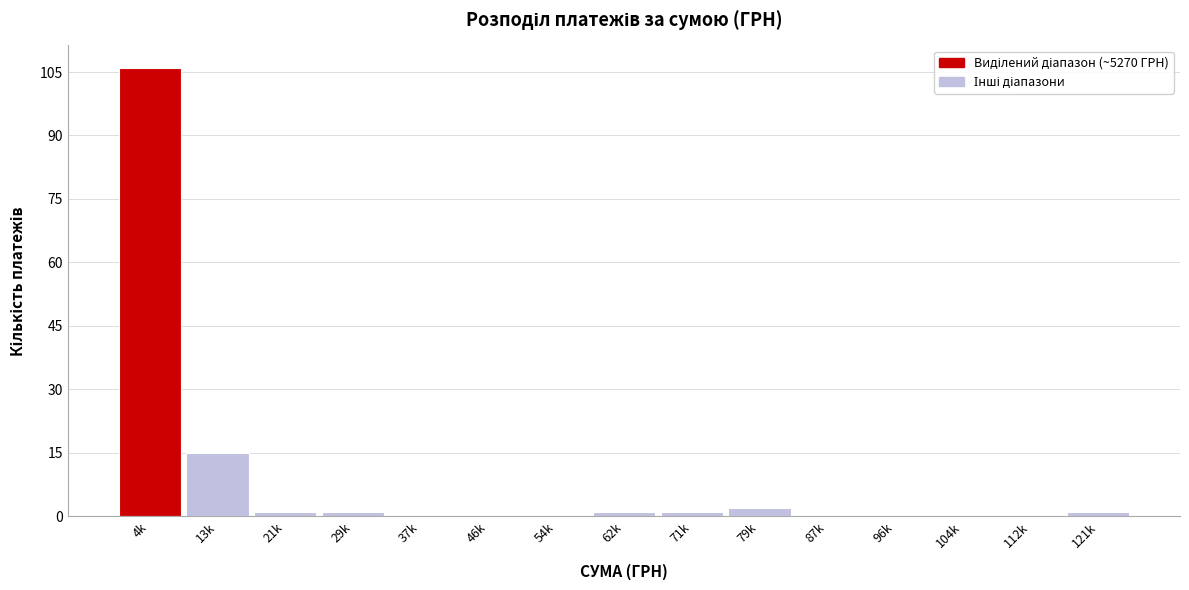

Reading right to left, transcribe all the data shown in this chart.

121k=1	112k=0	104k=0	96k=0	87k=0	79k=2	71k=1	62k=1	54k=0	46k=0	37k=0	29k=1	21k=1	13k=15	4k=106